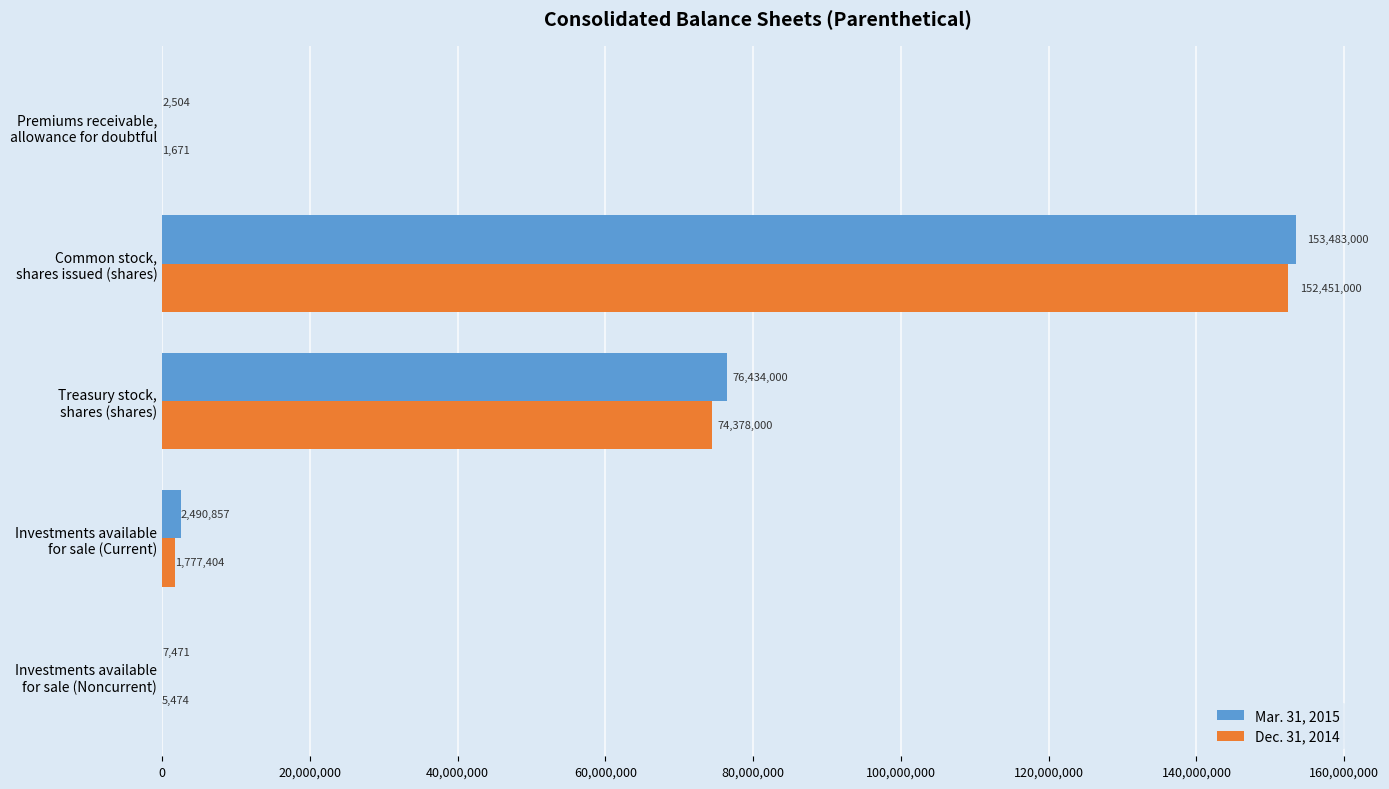

At which label is Mar. 31, 2015 closest to 76742752?

Treasury stock,
shares (shares)